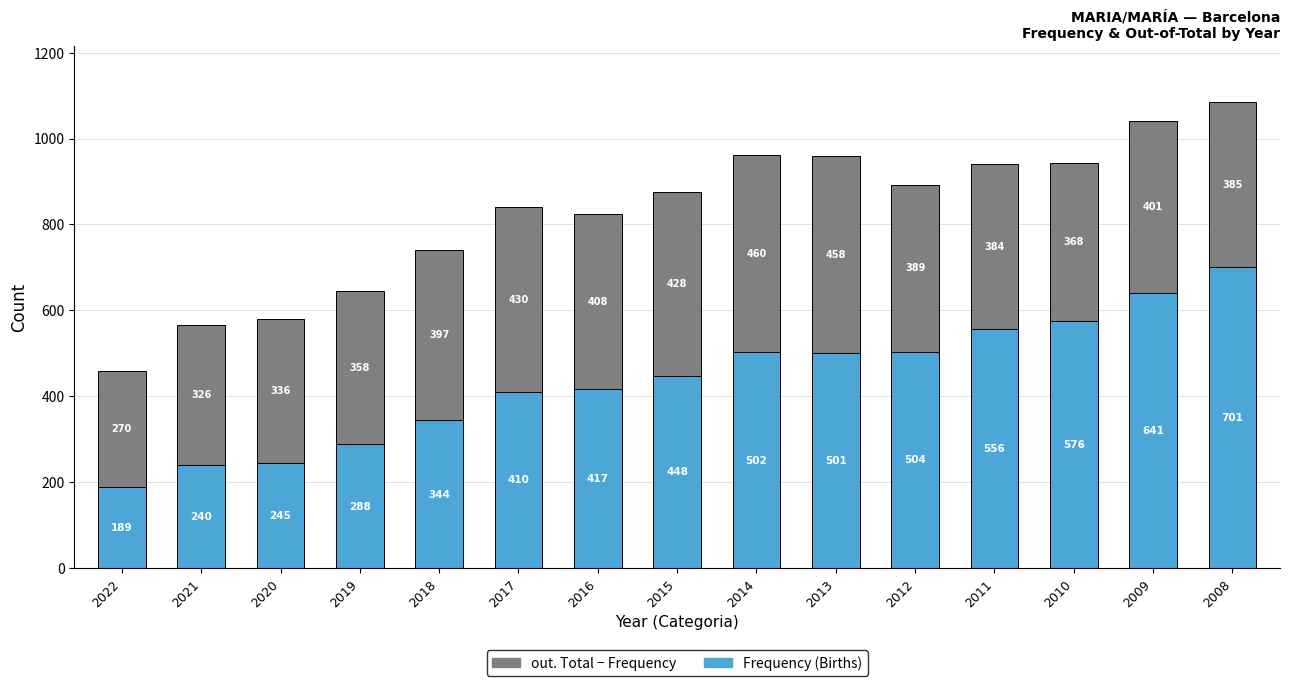

Rank the categories by Frequency (Births) value from lowest to highest.

2022, 2021, 2020, 2019, 2018, 2017, 2016, 2015, 2013, 2014, 2012, 2011, 2010, 2009, 2008